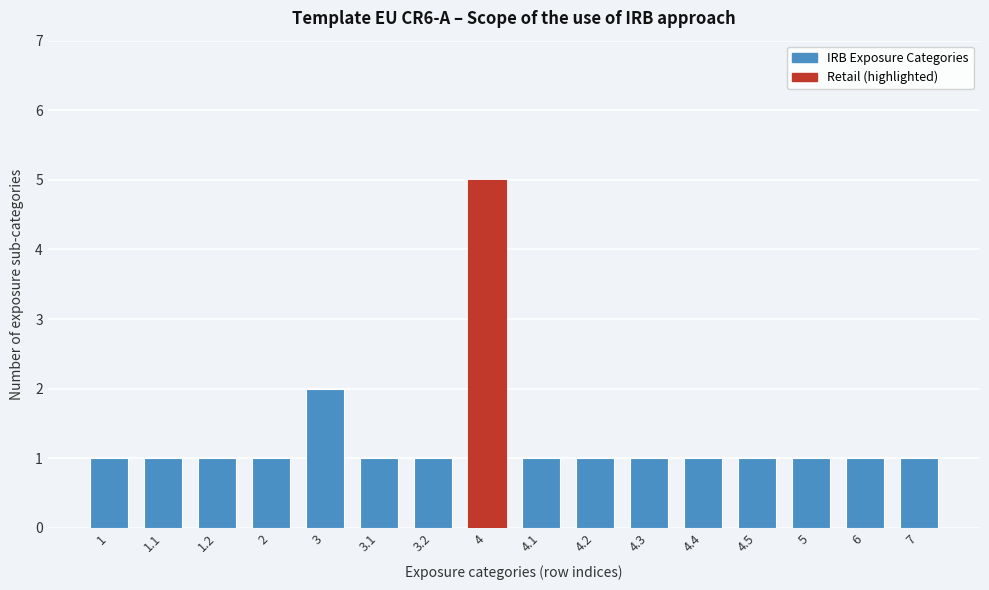

Reading left to right, what are all the values shown in this chart?

1=1	1.1=1	1.2=1	2=1	3=2	3.1=1	3.2=1	4=5	4.1=1	4.2=1	4.3=1	4.4=1	4.5=1	5=1	6=1	7=1